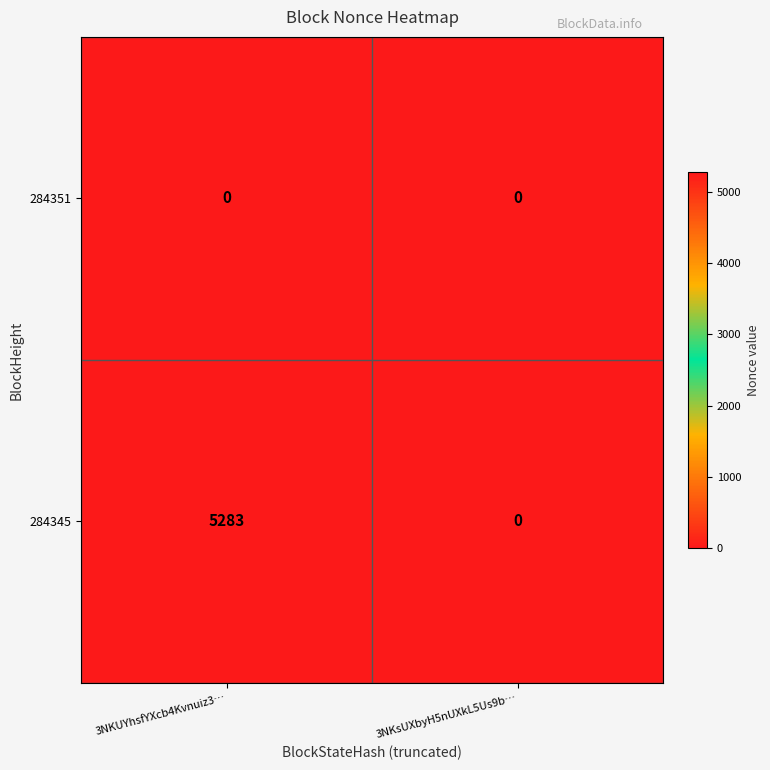

What is the difference between the highest and lowest values at 3NKUYhsfYXcb4Kvnuiz3…?

5283